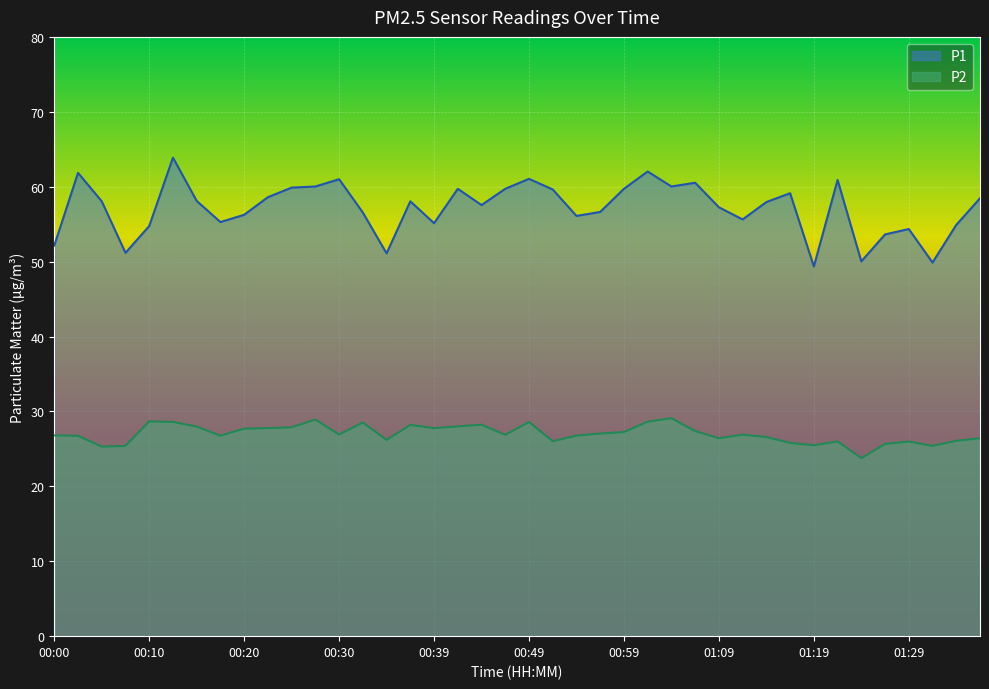

What is the spread (max minus min) of values at 01:29?

28.4